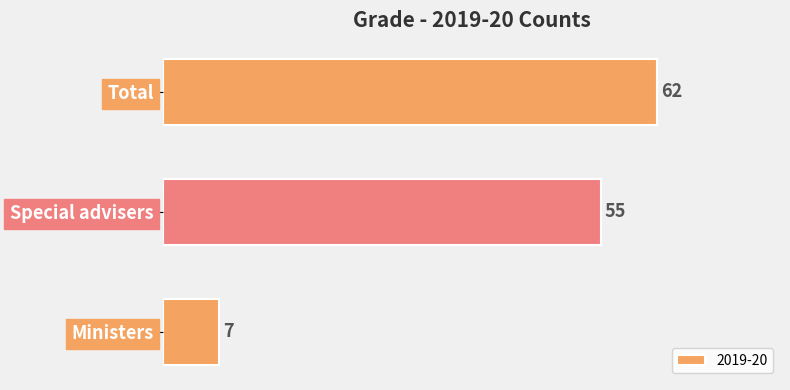

How many bars are there in total?

3